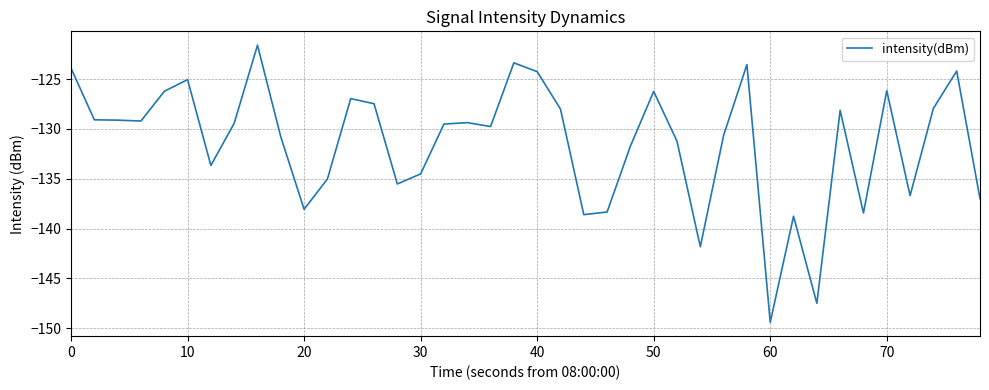

What is the maximum value shown in the chart?

-121.6